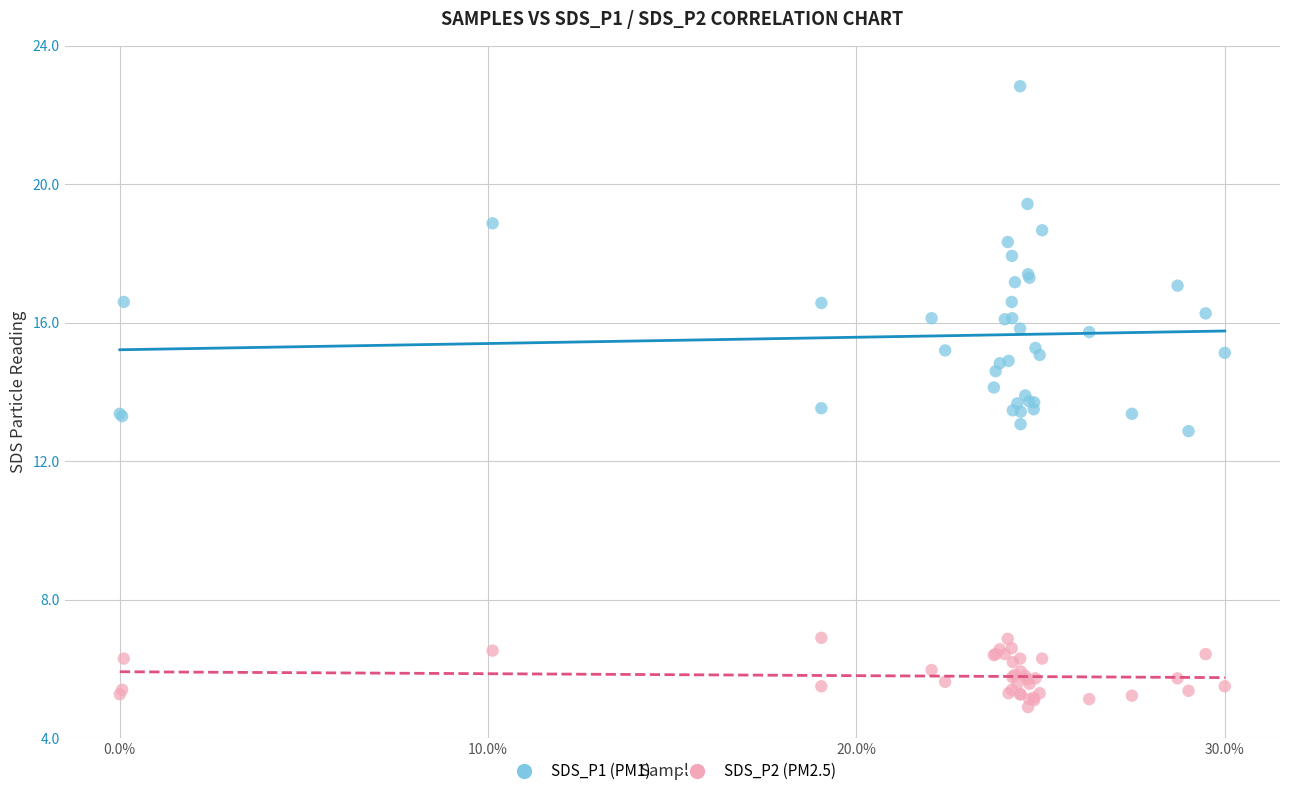

What are all the series names shown in the legend?

SDS_P1 (PM1), SDS_P2 (PM2.5)